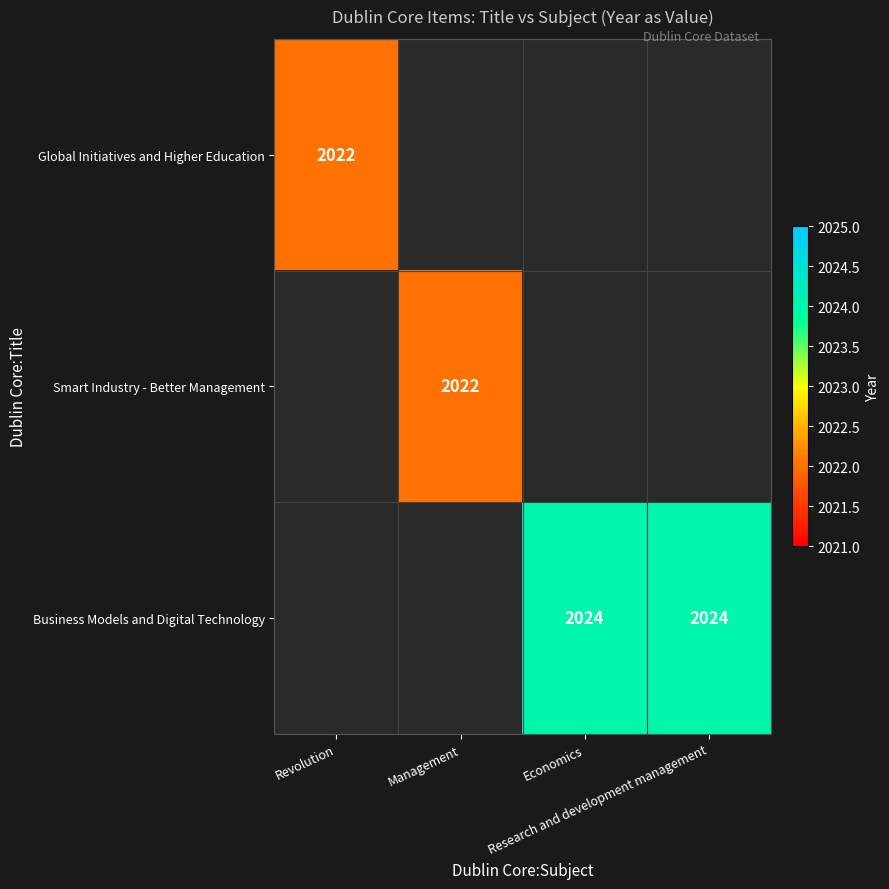

What is the smallest value displayed?

2022.0